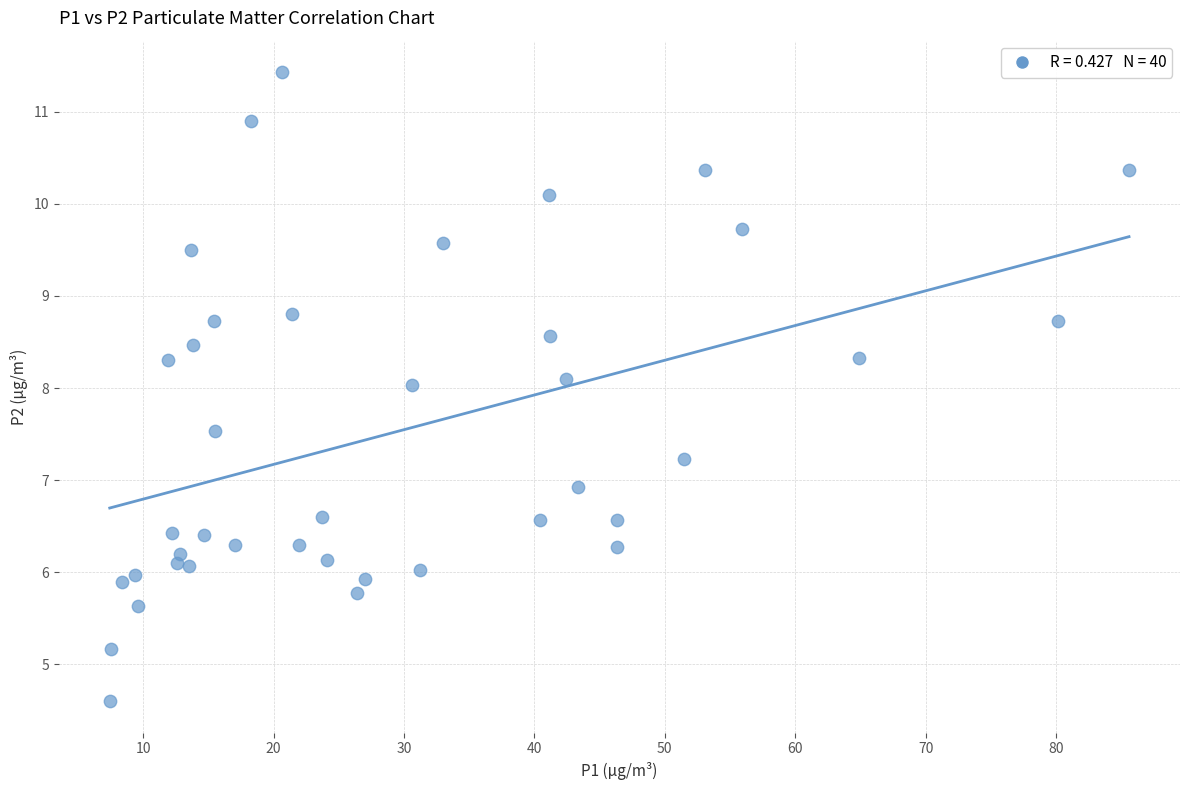

What is the range of X values (max minus min)?

78.2